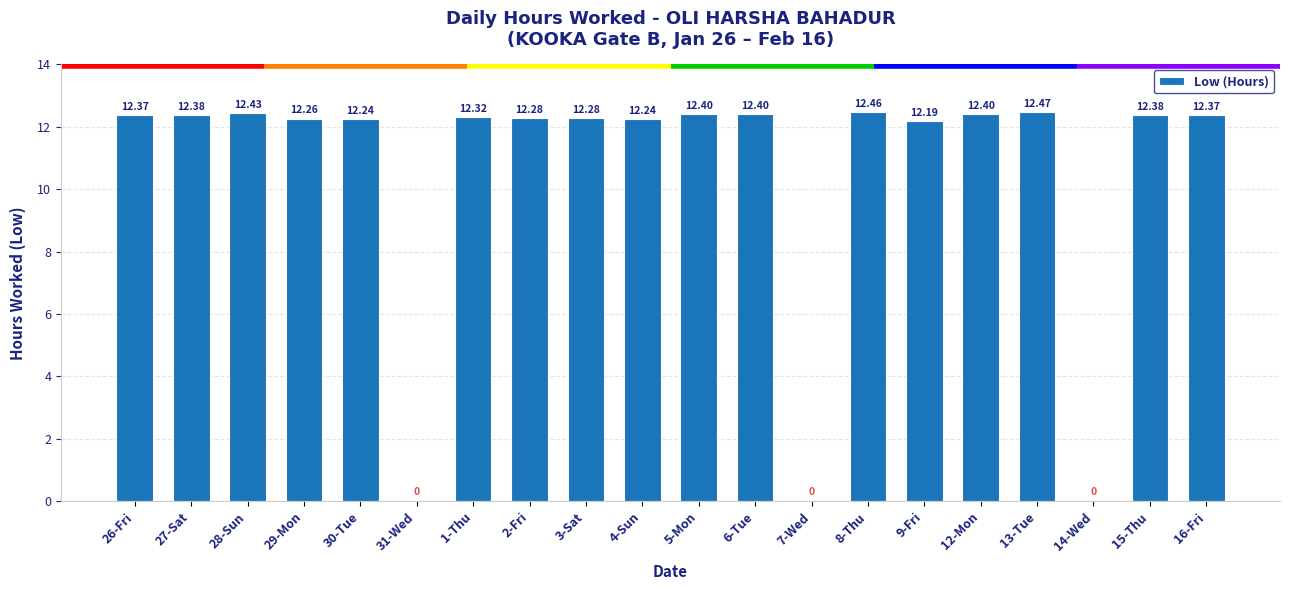

What is the sum of all values?

209.9